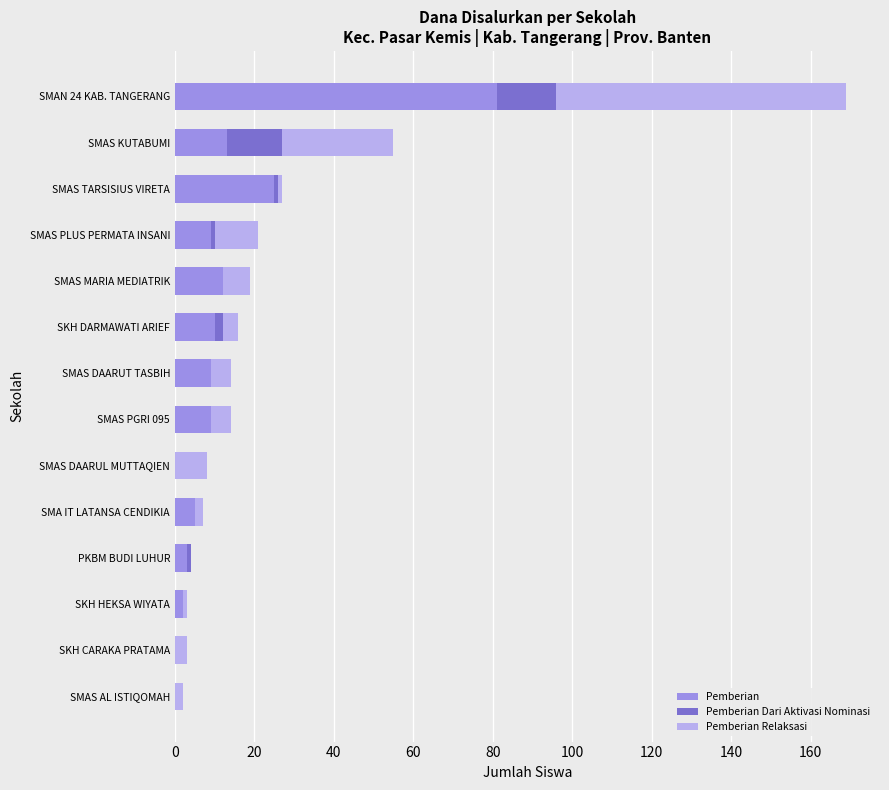

The Pemberian series shows 9 at SMAS PLUS PERMATA INSANI. True or false?

True